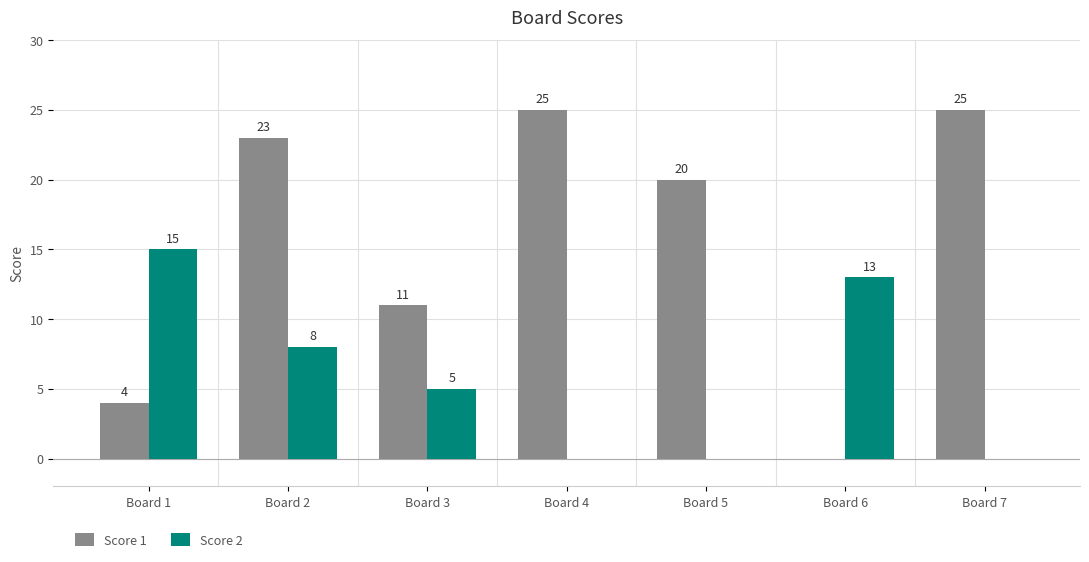

Which category has the highest value in the Score 2 series?

Board 1